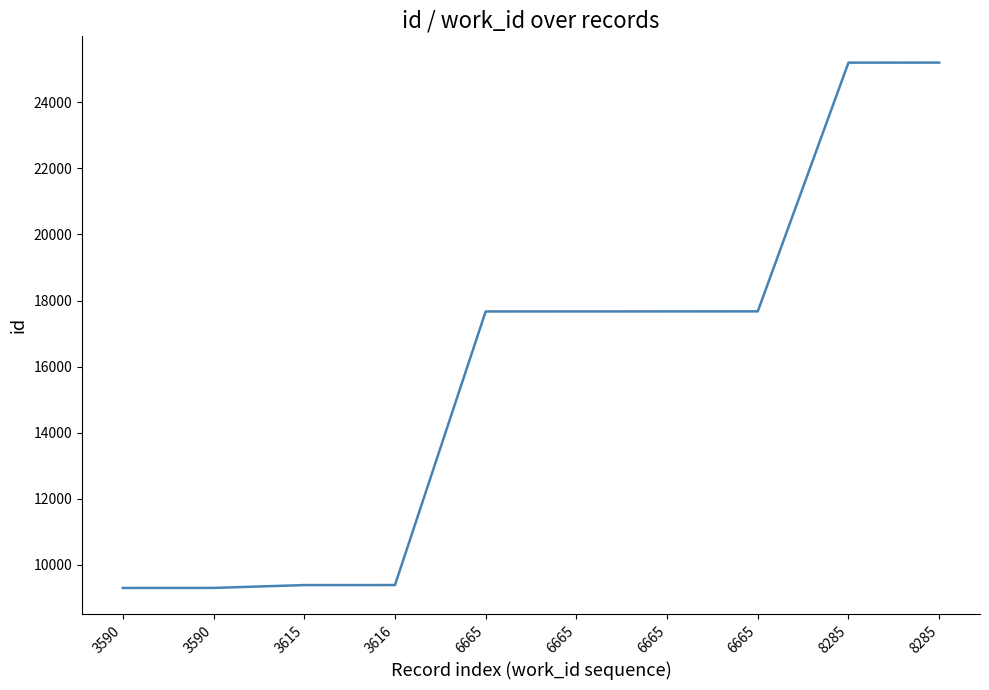

Reading left to right, transcribe all the data shown in this chart.

9301	9302	9388	9389	17670	17671	17672	17673	25202	25203